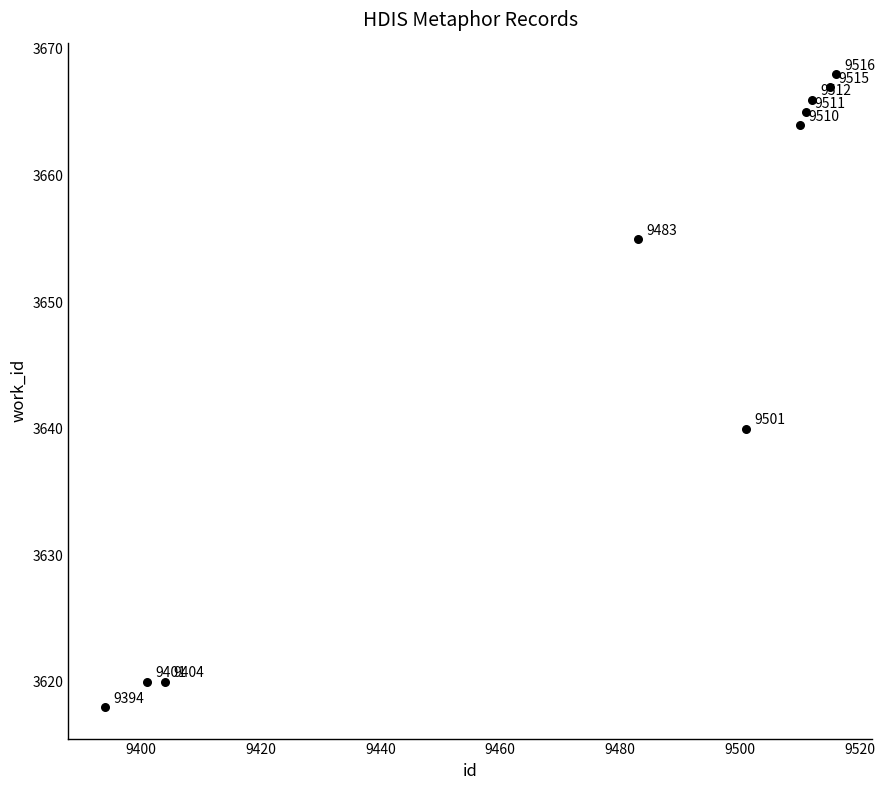

What is the average X value?

9475